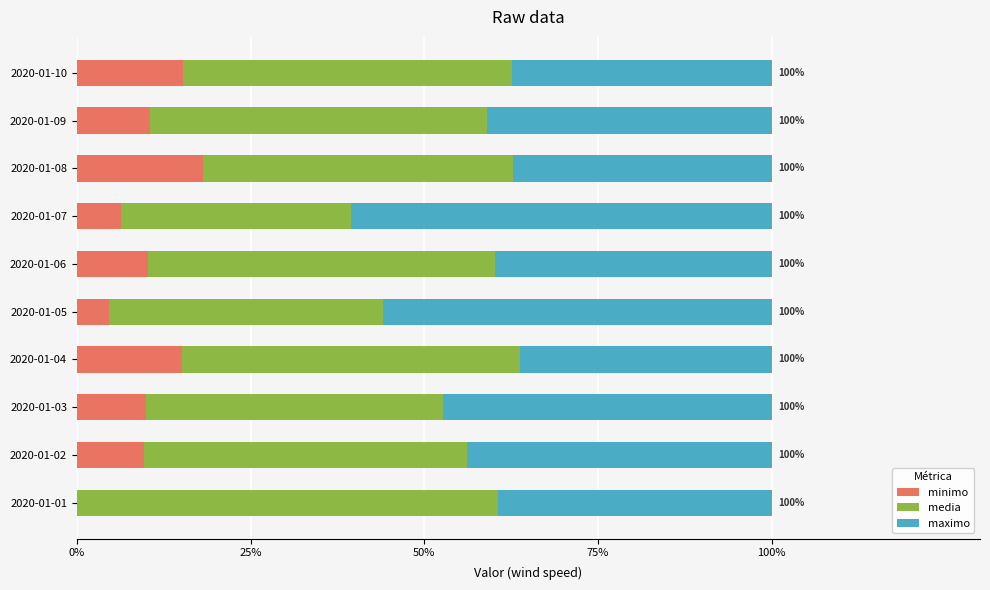

What is the sum of all minimo values?

100.0